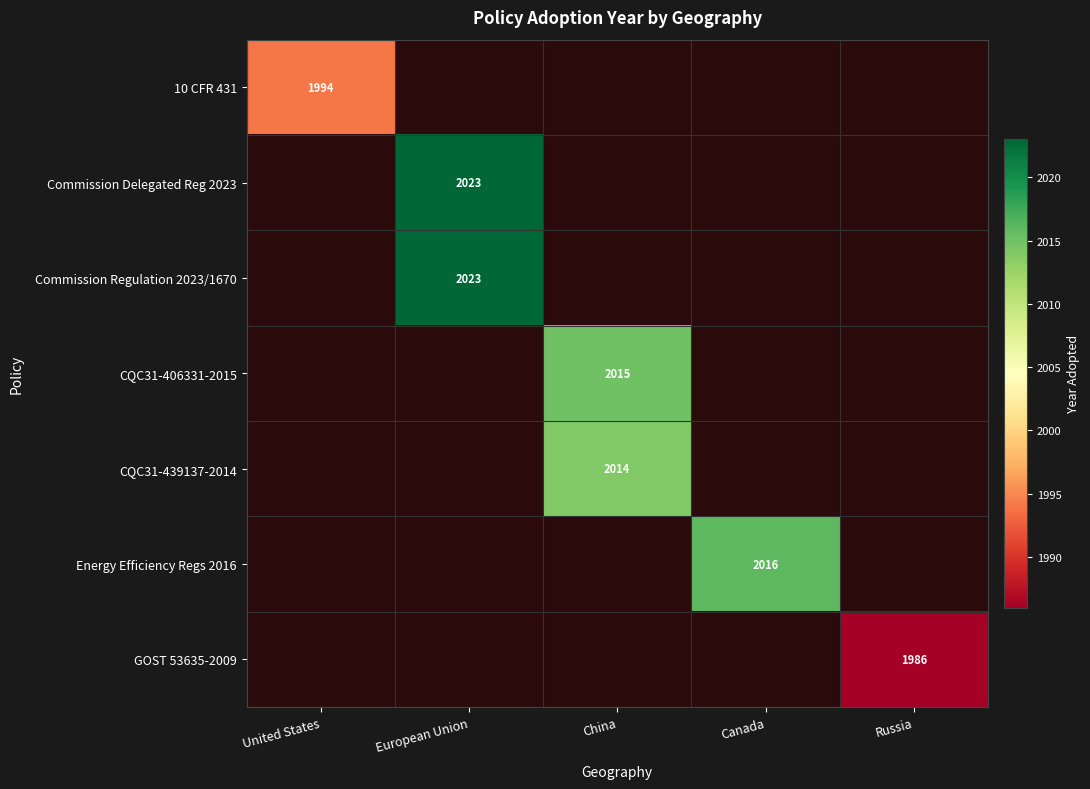

What is the maximum value shown in the chart?

2023